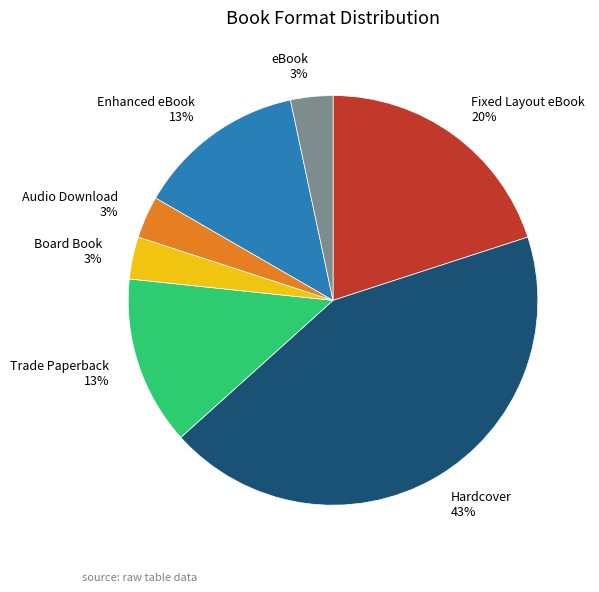

Approximately how many times larger is the value at Board Book compared to Audio Download?

1.0